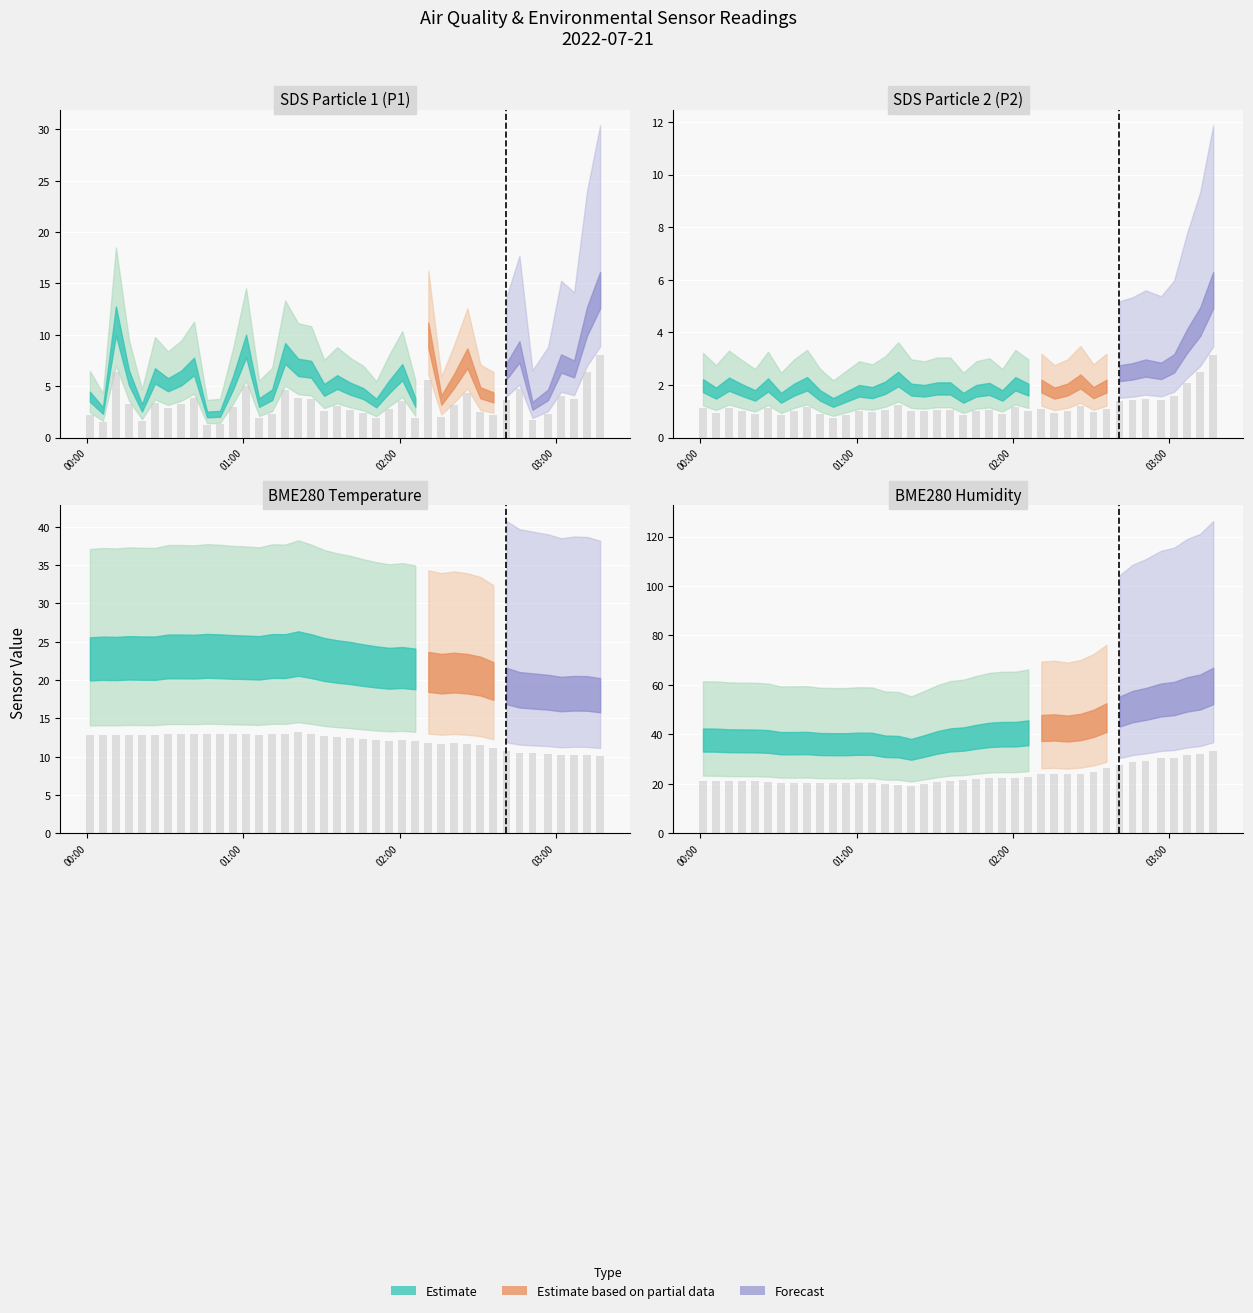

Which series has the largest total across all categories?

BME280_humidity